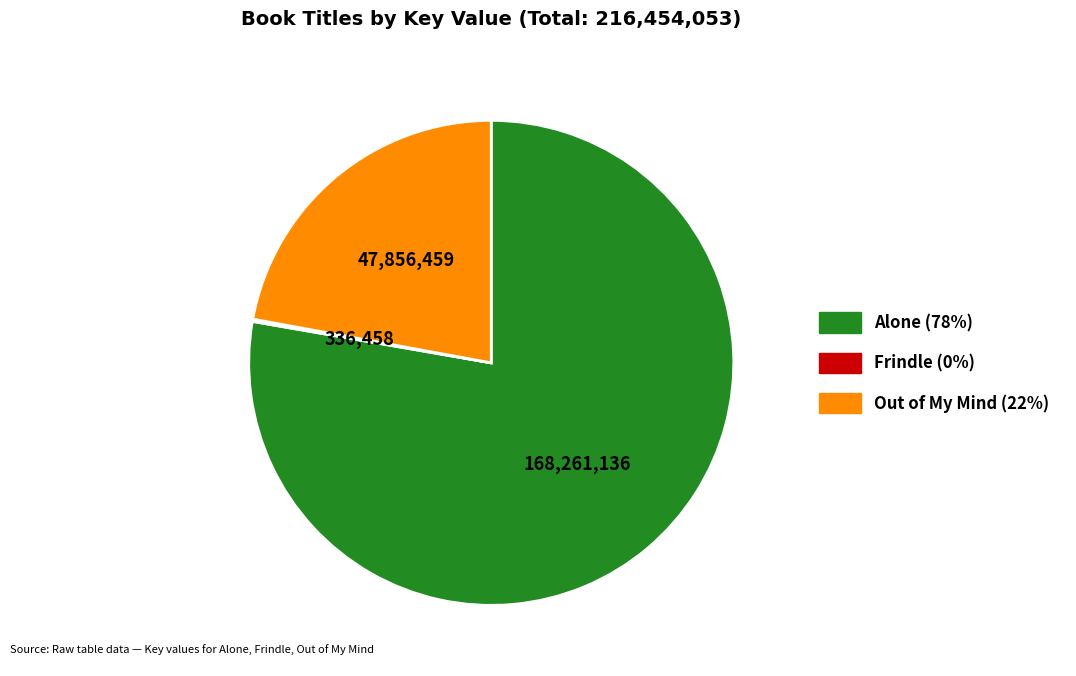

Is the sum of Out of My Mind and Alone greater than half?

Yes